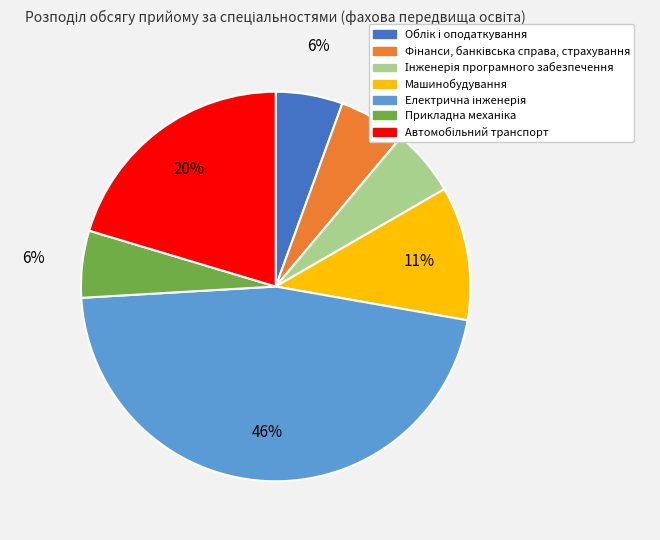

To the nearest percent, what is the average slice percentage?

14%